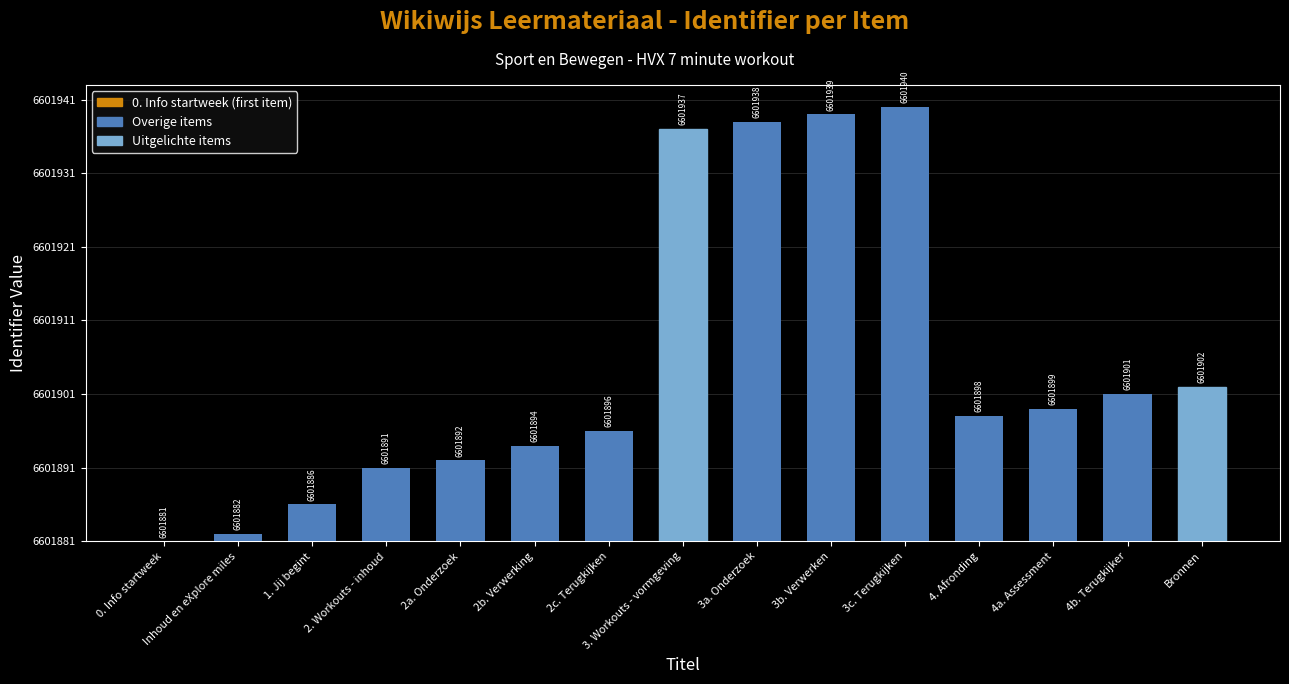

Reading left to right, what are all the values shown in this chart?

0. Info startweek=0	Inhoud en eXplore miles=1	1. Jij begint=5	2. Workouts - inhoud=10	2a. Onderzoek=11	2b. Verwerking=13	2c. Terugkijken=15	3. Workouts - vormgeving=56	3a. Onderzoek=57	3b. Verwerken=58	3c. Terugkijken=59	4. Afronding=17	4a. Assessment=18	4b. Terugkijker=20	Bronnen=21